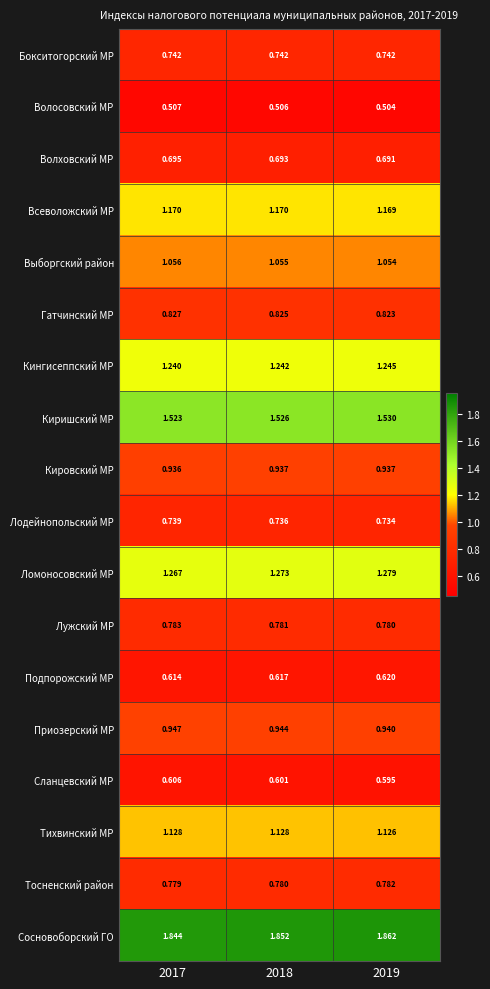

Is the value of Приозерский МР at 2017 greater than the value of Кировский МР at 2017?

Yes